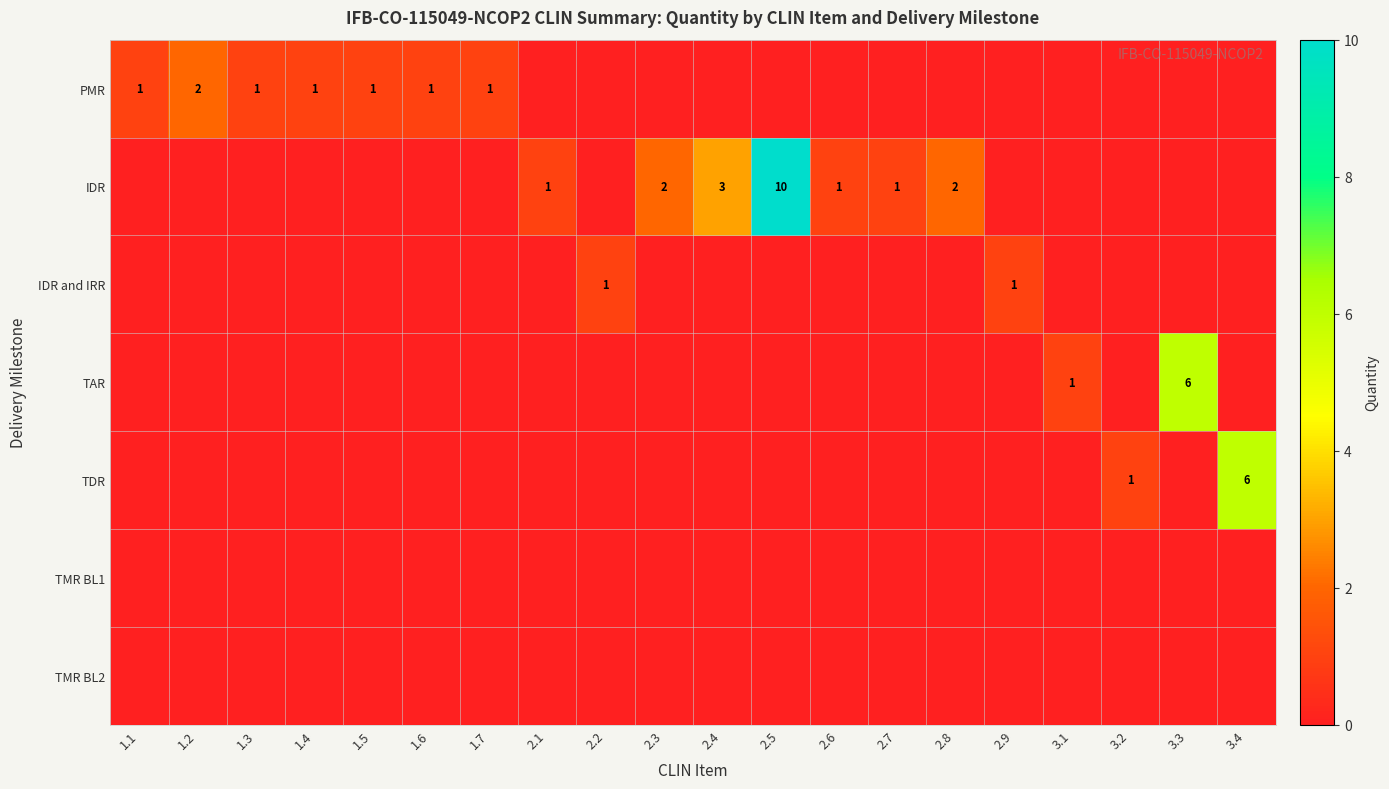

At how many categories does at least one series exceed 8?

1